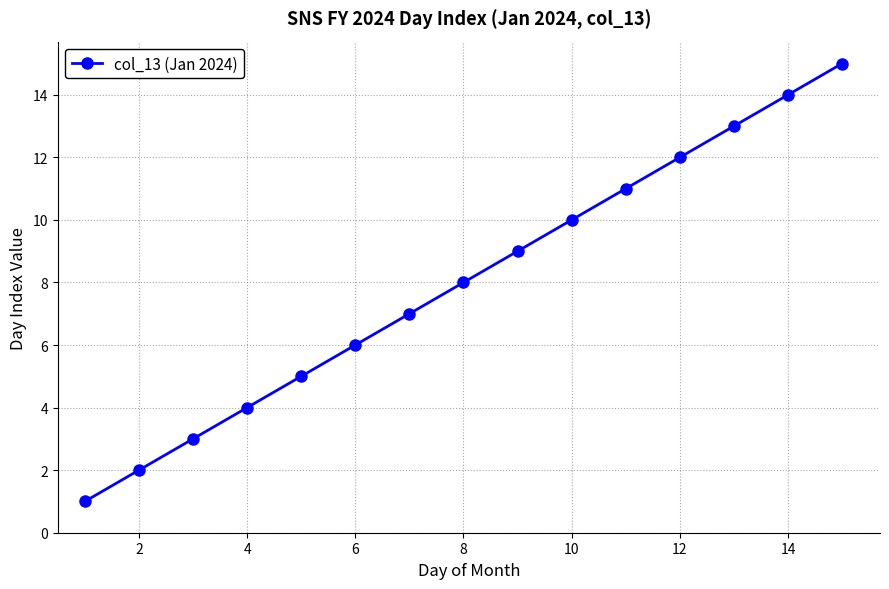

True or false: there are more than 0 points higher than both neighbors.

False